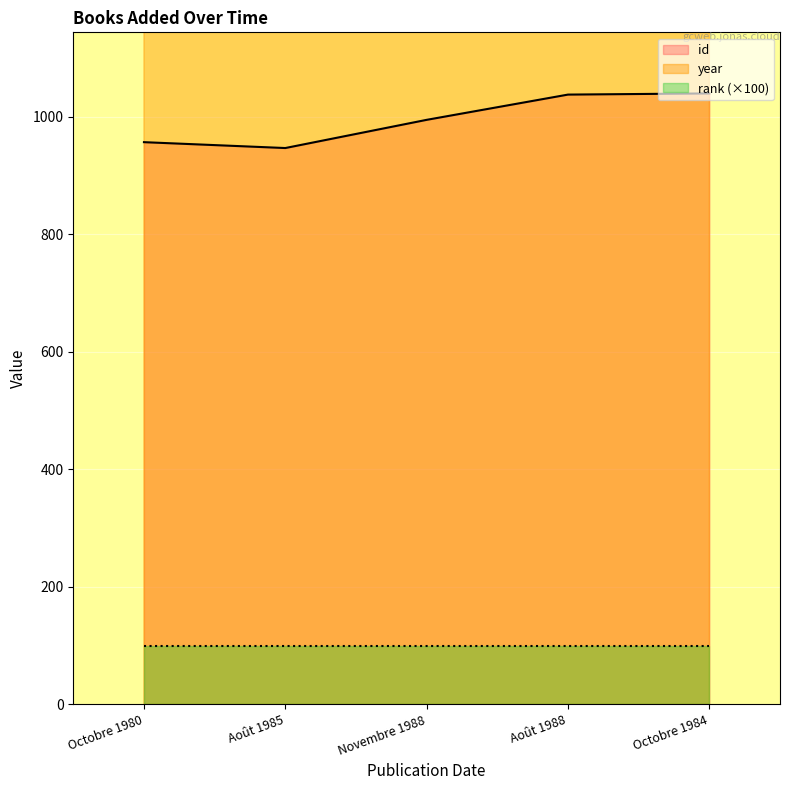

What value does the id series have at Octobre 1984?

1040